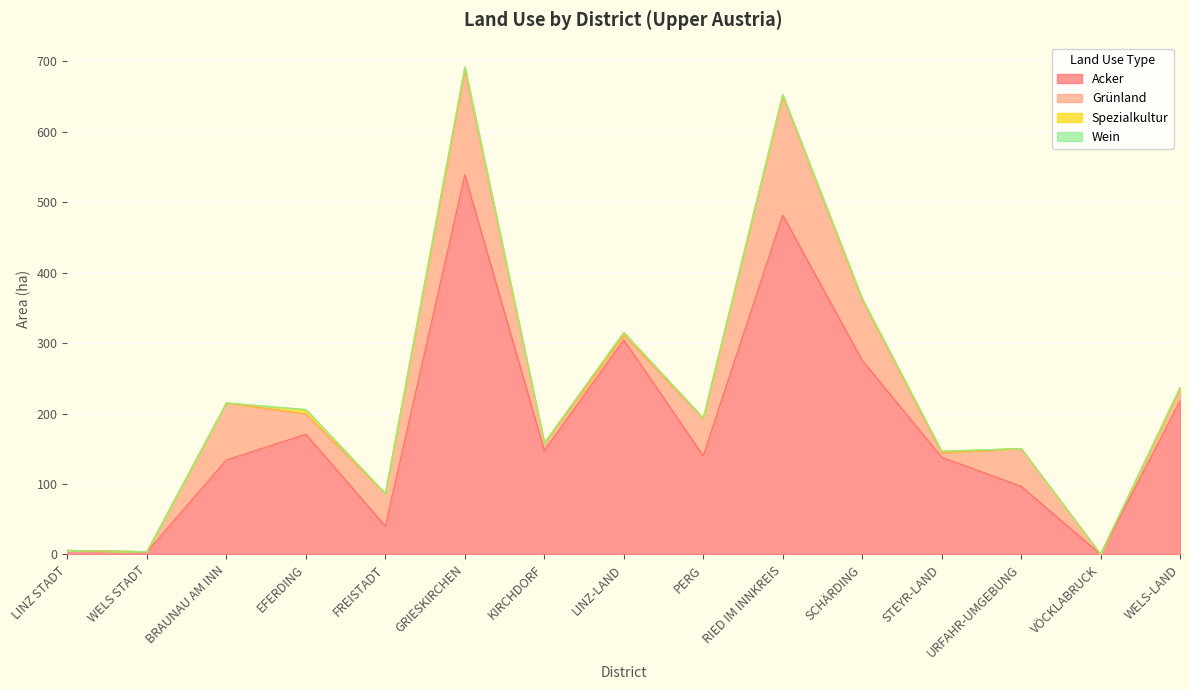

Reading left to right, transcribe all the data shown in this chart.

Acker: LINZ STADT=5.8	WELS STADT=3.8	BRAUNAU AM INN=134.3	EFERDING=170.8	FREISTADT=40.3	GRIESKIRCHEN=539.0	KIRCHDORF=147.7	LINZ-LAND=304.7	PERG=140.3	RIED IM INNKREIS=481.9	SCHÄRDING=275.8	STEYR-LAND=138.1	URFAHR-UMGEBUNG=96.9	VÖCKLABRUCK=0.3	WELS-LAND=218.1
Grünland: LINZ STADT=0.0	WELS STADT=0.3	BRAUNAU AM INN=81.0	EFERDING=28.7	FREISTADT=46.3	GRIESKIRCHEN=148.6	KIRCHDORF=10.1	LINZ-LAND=7.0	PERG=52.6	RIED IM INNKREIS=168.9	SCHÄRDING=85.6	STEYR-LAND=6.5	URFAHR-UMGEBUNG=53.5	VÖCKLABRUCK=0.0	WELS-LAND=17.4
Spezialkultur: LINZ STADT=0.0	WELS STADT=0.0	BRAUNAU AM INN=0.0	EFERDING=6.0	FREISTADT=0.0	GRIESKIRCHEN=4.5	KIRCHDORF=0.5	LINZ-LAND=3.1	PERG=0.7	RIED IM INNKREIS=2.1	SCHÄRDING=1.9	STEYR-LAND=2.1	URFAHR-UMGEBUNG=0.1	VÖCKLABRUCK=0.0	WELS-LAND=1.6
Wein: LINZ STADT=0.0	WELS STADT=0.0	BRAUNAU AM INN=0.0	EFERDING=0.4	FREISTADT=0.0	GRIESKIRCHEN=0.0	KIRCHDORF=0.0	LINZ-LAND=1.0	PERG=0.0	RIED IM INNKREIS=0.4	SCHÄRDING=0.0	STEYR-LAND=0.1	URFAHR-UMGEBUNG=0.0	VÖCKLABRUCK=0.0	WELS-LAND=0.0